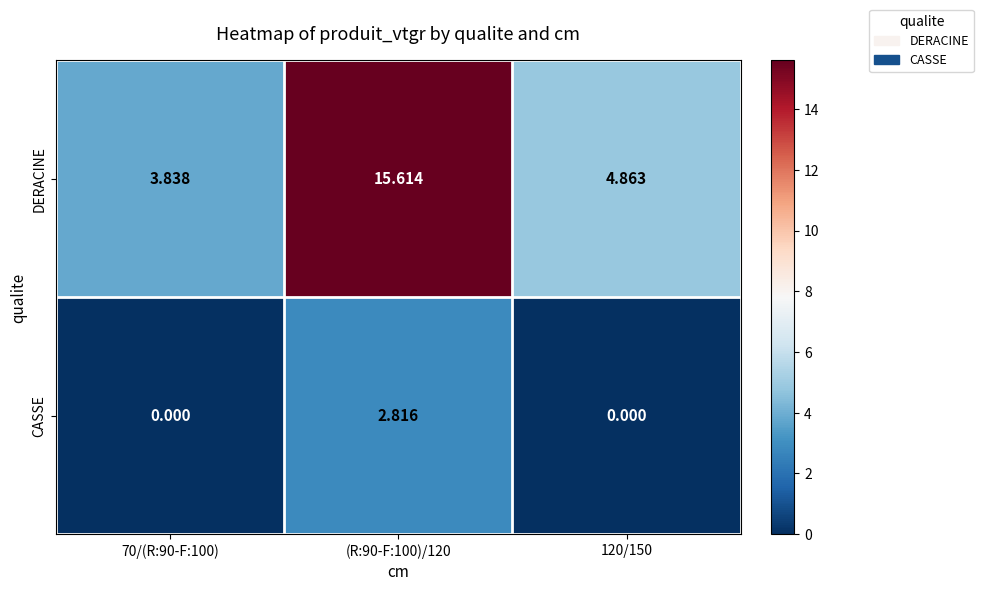

Which series changed the most between 70/(R:90-F:100) and (R:90-F:100)/120?

DERACINE